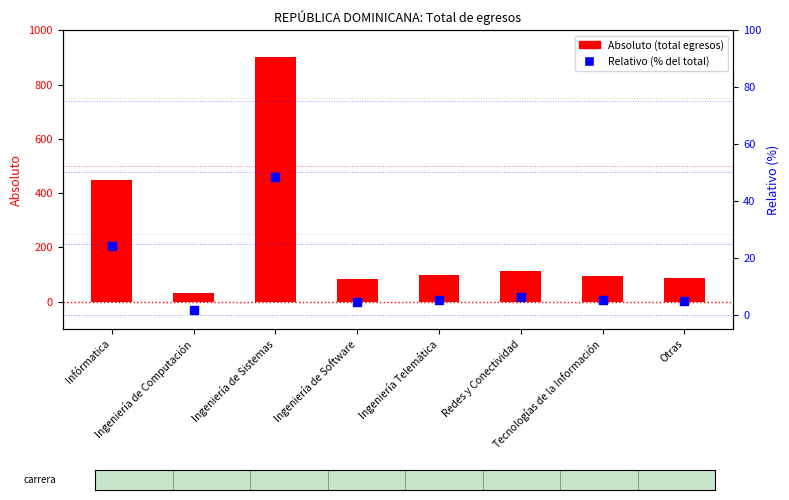

Which series has the largest total across all categories?

Absoluto (total egresos)